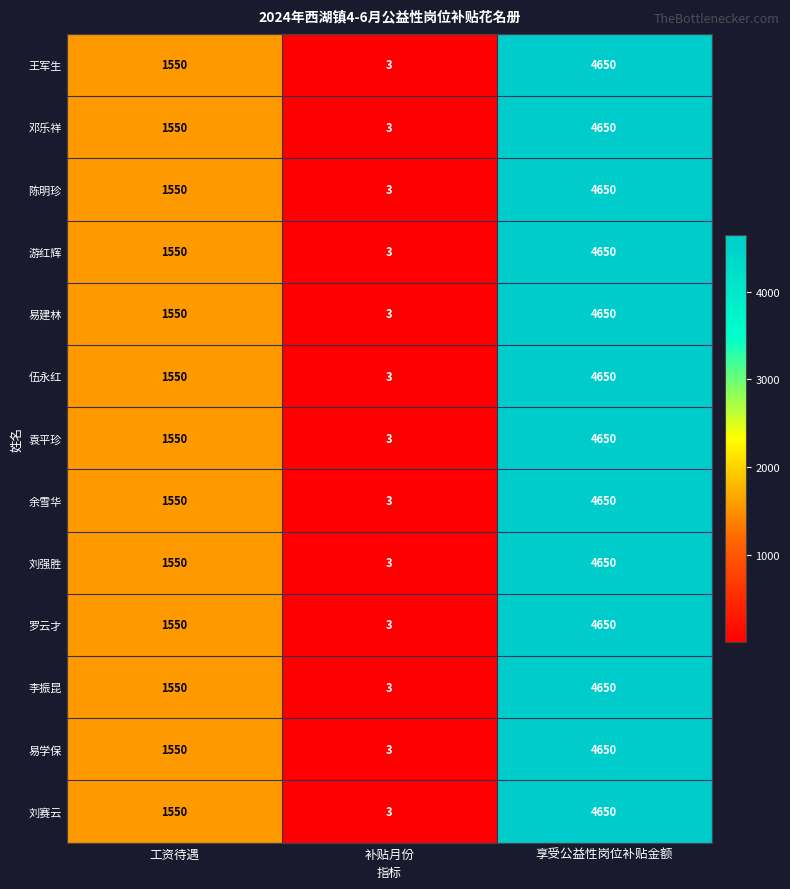

What is the average value of the 李振昆 series?

2068